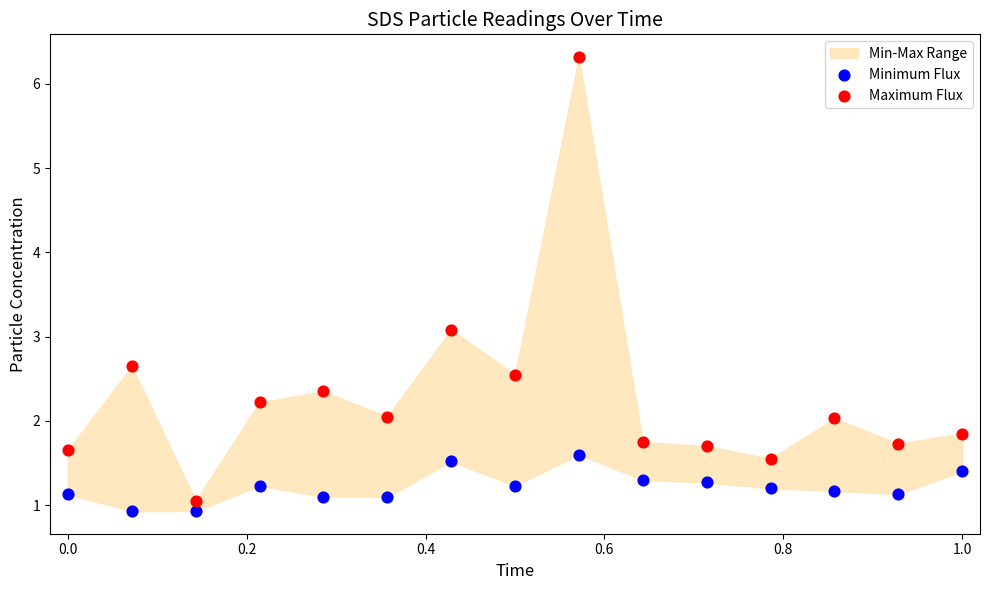

Across all data points, what is the range of Y values (max minus min)?

5.4